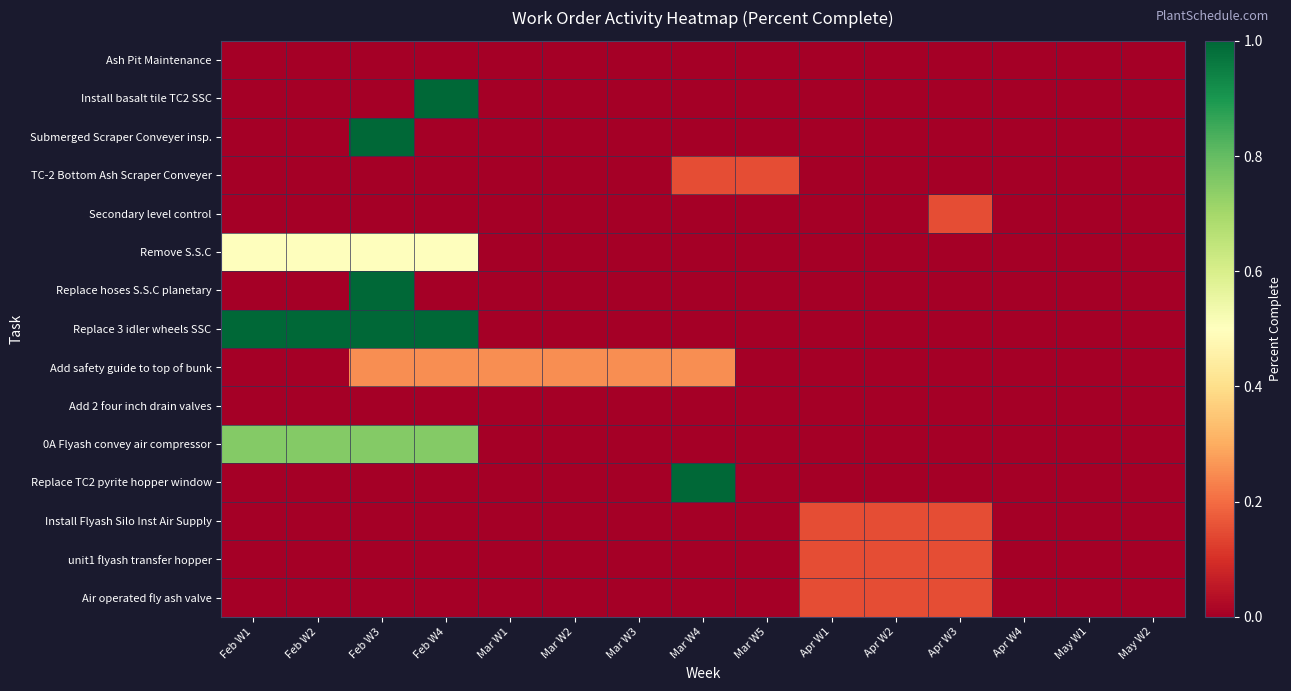

Reading left to right, list all the values displayed in this chart.

Ash Pit Maintenance: Feb W1=0.0	Feb W2=0.0	Feb W3=0.0	Feb W4=0.0	Mar W1=0.0	Mar W2=0.0	Mar W3=0.0	Mar W4=0.0	Mar W5=0.0	Apr W1=0.0	Apr W2=0.0	Apr W3=0.0	Apr W4=0.0	May W1=0.0	May W2=0.0
Install basalt tile TC2 SSC: Feb W1=0.0	Feb W2=0.0	Feb W3=0.0	Feb W4=1.0	Mar W1=0.0	Mar W2=0.0	Mar W3=0.0	Mar W4=0.0	Mar W5=0.0	Apr W1=0.0	Apr W2=0.0	Apr W3=0.0	Apr W4=0.0	May W1=0.0	May W2=0.0
Submerged Scraper Conveyer insp.: Feb W1=0.0	Feb W2=0.0	Feb W3=1.0	Feb W4=0.0	Mar W1=0.0	Mar W2=0.0	Mar W3=0.0	Mar W4=0.0	Mar W5=0.0	Apr W1=0.0	Apr W2=0.0	Apr W3=0.0	Apr W4=0.0	May W1=0.0	May W2=0.0
TC-2 Bottom Ash Scraper Conveyer: Feb W1=0.0	Feb W2=0.0	Feb W3=0.0	Feb W4=0.0	Mar W1=0.0	Mar W2=0.0	Mar W3=0.0	Mar W4=0.1	Mar W5=0.1	Apr W1=0.0	Apr W2=0.0	Apr W3=0.0	Apr W4=0.0	May W1=0.0	May W2=0.0
Secondary level control: Feb W1=0.0	Feb W2=0.0	Feb W3=0.0	Feb W4=0.0	Mar W1=0.0	Mar W2=0.0	Mar W3=0.0	Mar W4=0.0	Mar W5=0.0	Apr W1=0.0	Apr W2=0.0	Apr W3=0.1	Apr W4=0.0	May W1=0.0	May W2=0.0
Remove S.S.C: Feb W1=0.5	Feb W2=0.5	Feb W3=0.5	Feb W4=0.5	Mar W1=0.0	Mar W2=0.0	Mar W3=0.0	Mar W4=0.0	Mar W5=0.0	Apr W1=0.0	Apr W2=0.0	Apr W3=0.0	Apr W4=0.0	May W1=0.0	May W2=0.0
Replace hoses S.S.C planetary: Feb W1=0.0	Feb W2=0.0	Feb W3=1.0	Feb W4=0.0	Mar W1=0.0	Mar W2=0.0	Mar W3=0.0	Mar W4=0.0	Mar W5=0.0	Apr W1=0.0	Apr W2=0.0	Apr W3=0.0	Apr W4=0.0	May W1=0.0	May W2=0.0
Replace 3 idler wheels SSC: Feb W1=1.0	Feb W2=1.0	Feb W3=1.0	Feb W4=1.0	Mar W1=0.0	Mar W2=0.0	Mar W3=0.0	Mar W4=0.0	Mar W5=0.0	Apr W1=0.0	Apr W2=0.0	Apr W3=0.0	Apr W4=0.0	May W1=0.0	May W2=0.0
Add safety guide to top of bunk: Feb W1=0.0	Feb W2=0.0	Feb W3=0.2	Feb W4=0.2	Mar W1=0.2	Mar W2=0.2	Mar W3=0.2	Mar W4=0.2	Mar W5=0.0	Apr W1=0.0	Apr W2=0.0	Apr W3=0.0	Apr W4=0.0	May W1=0.0	May W2=0.0
Add 2 four inch drain valves: Feb W1=0.0	Feb W2=0.0	Feb W3=0.0	Feb W4=0.0	Mar W1=0.0	Mar W2=0.0	Mar W3=0.0	Mar W4=0.0	Mar W5=0.0	Apr W1=0.0	Apr W2=0.0	Apr W3=0.0	Apr W4=0.0	May W1=0.0	May W2=0.0
0A Flyash convey air compressor: Feb W1=0.8	Feb W2=0.8	Feb W3=0.8	Feb W4=0.8	Mar W1=0.0	Mar W2=0.0	Mar W3=0.0	Mar W4=0.0	Mar W5=0.0	Apr W1=0.0	Apr W2=0.0	Apr W3=0.0	Apr W4=0.0	May W1=0.0	May W2=0.0
Replace TC2 pyrite hopper window: Feb W1=0.0	Feb W2=0.0	Feb W3=0.0	Feb W4=0.0	Mar W1=0.0	Mar W2=0.0	Mar W3=0.0	Mar W4=1.0	Mar W5=0.0	Apr W1=0.0	Apr W2=0.0	Apr W3=0.0	Apr W4=0.0	May W1=0.0	May W2=0.0
Install Flyash Silo Inst Air Supply: Feb W1=0.0	Feb W2=0.0	Feb W3=0.0	Feb W4=0.0	Mar W1=0.0	Mar W2=0.0	Mar W3=0.0	Mar W4=0.0	Mar W5=0.0	Apr W1=0.1	Apr W2=0.1	Apr W3=0.1	Apr W4=0.0	May W1=0.0	May W2=0.0
unit1 flyash transfer hopper: Feb W1=0.0	Feb W2=0.0	Feb W3=0.0	Feb W4=0.0	Mar W1=0.0	Mar W2=0.0	Mar W3=0.0	Mar W4=0.0	Mar W5=0.0	Apr W1=0.1	Apr W2=0.1	Apr W3=0.1	Apr W4=0.0	May W1=0.0	May W2=0.0
Air operated fly ash valve: Feb W1=0.0	Feb W2=0.0	Feb W3=0.0	Feb W4=0.0	Mar W1=0.0	Mar W2=0.0	Mar W3=0.0	Mar W4=0.0	Mar W5=0.0	Apr W1=0.1	Apr W2=0.1	Apr W3=0.1	Apr W4=0.0	May W1=0.0	May W2=0.0